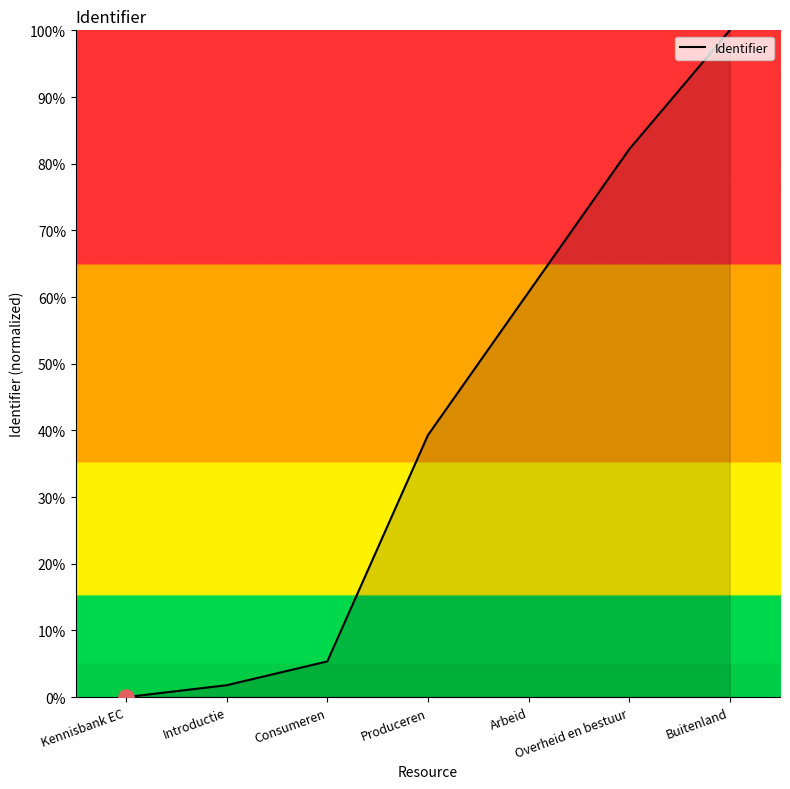

Approximately how many times larger is the value at Produceren compared to Introductie?

22.0